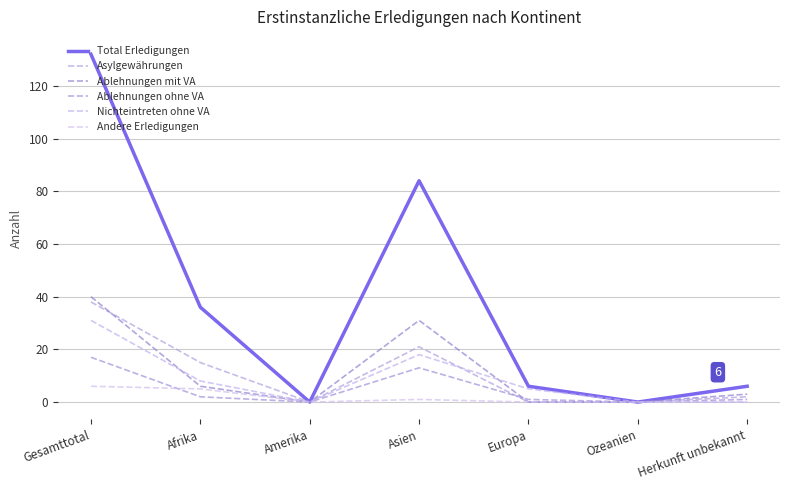

What is the average value of the Andere Erledigungen series?

2